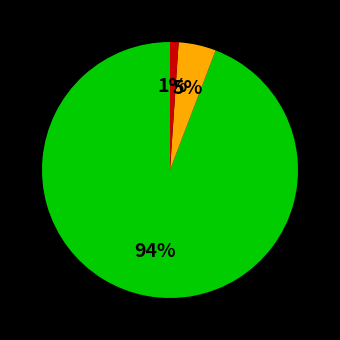

How many slices are in this pie chart?

3